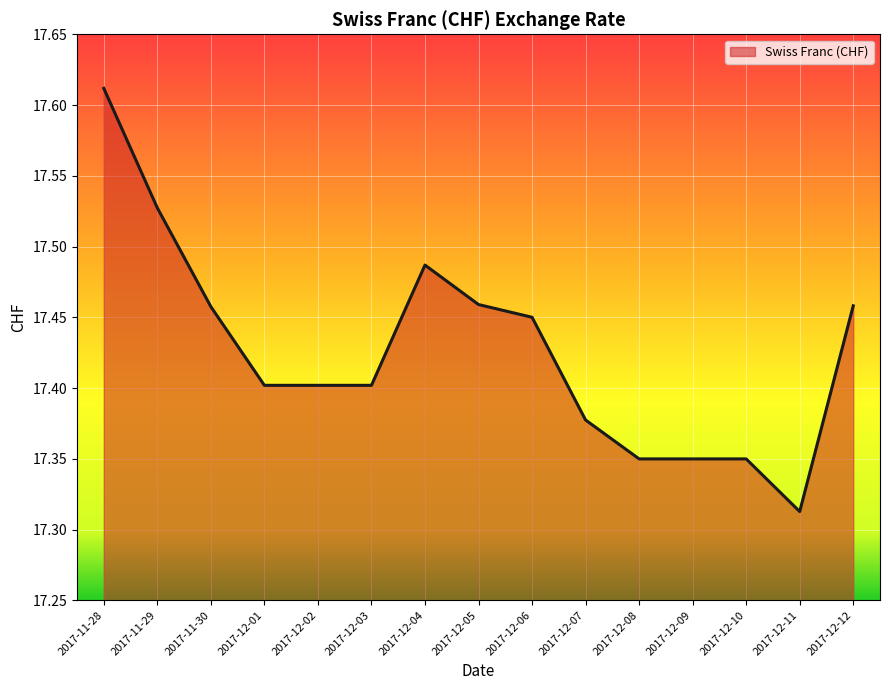

At which category does the chart reach its peak across all series?

2017-11-28